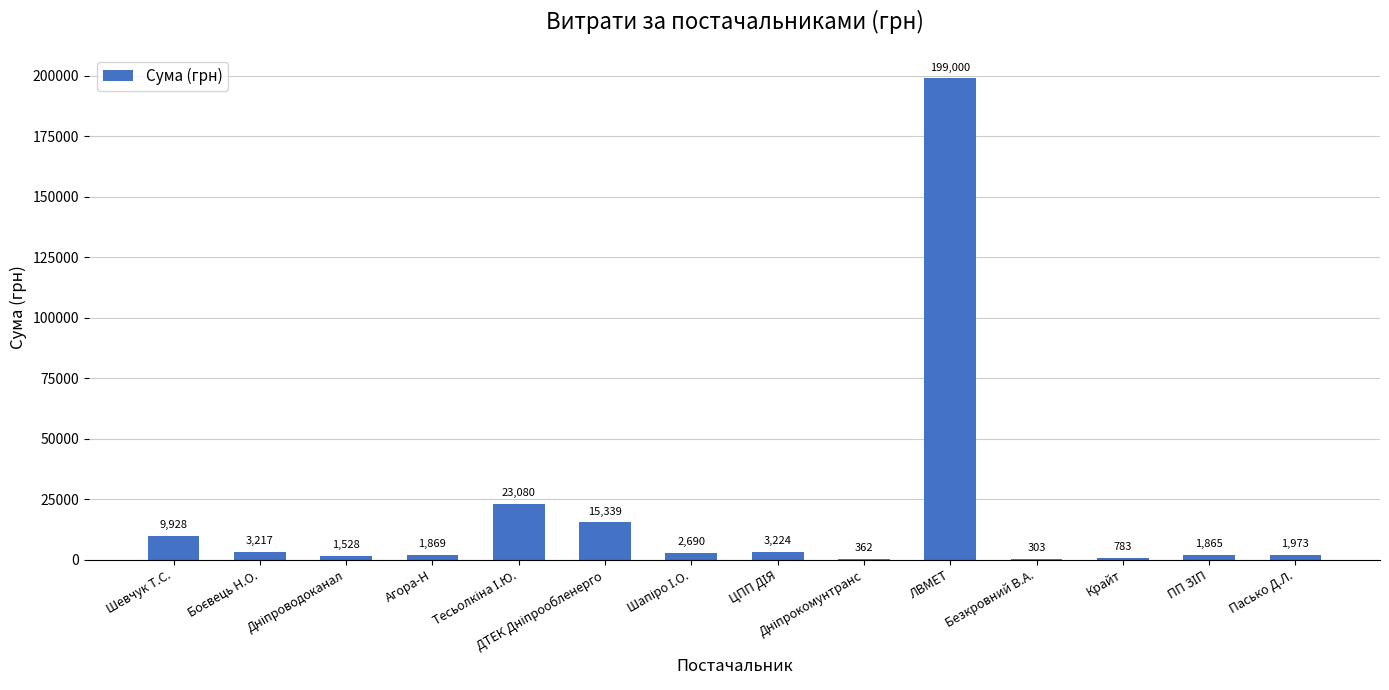

Which category has the highest value across all series?

ЛВМЕТ